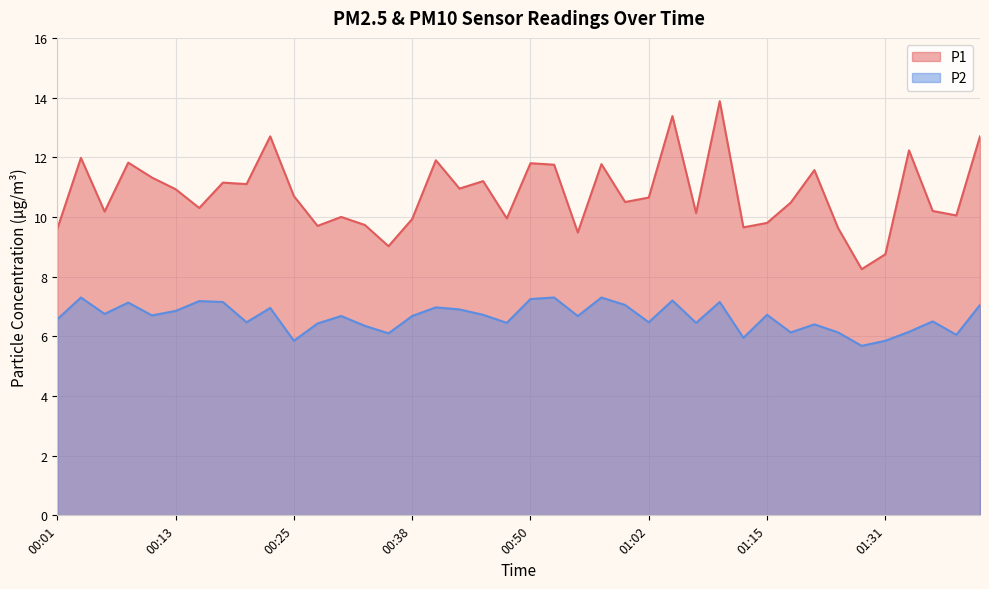

What is the approximate value of P2 at 00:43?

6.9